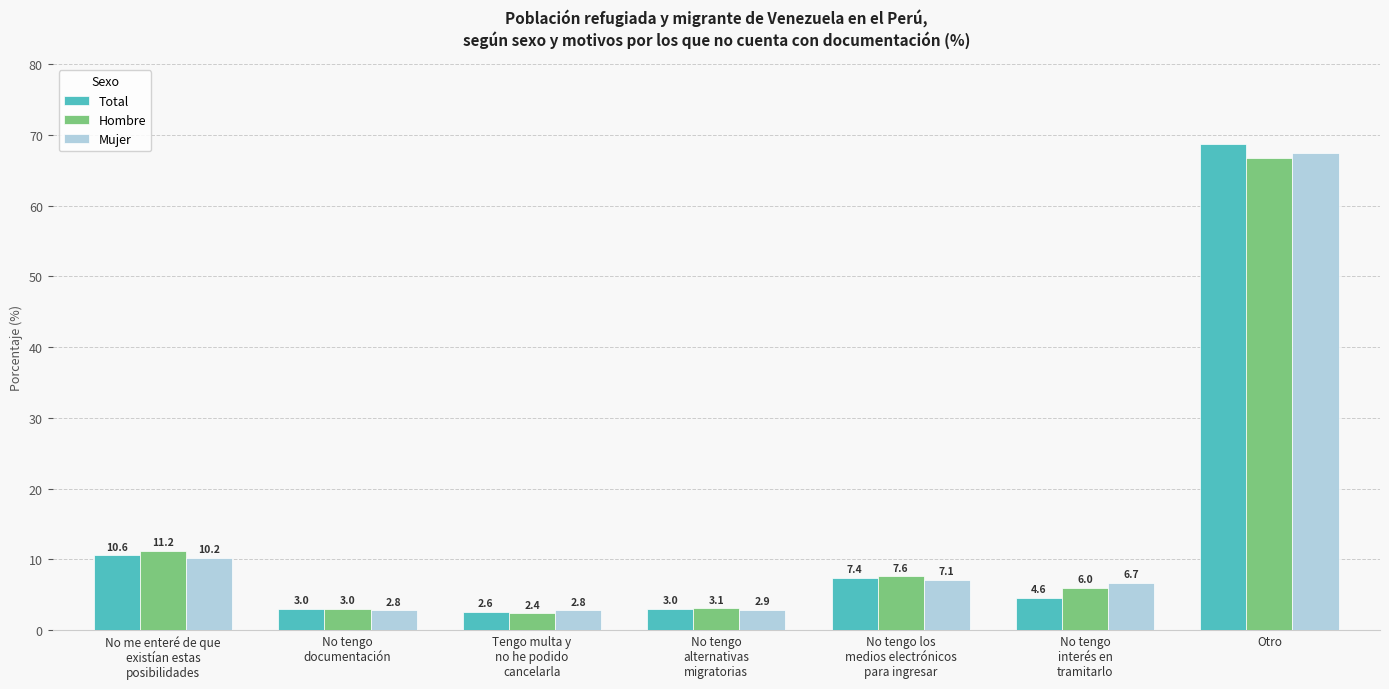

Which series has the largest range (max minus min)?

Total